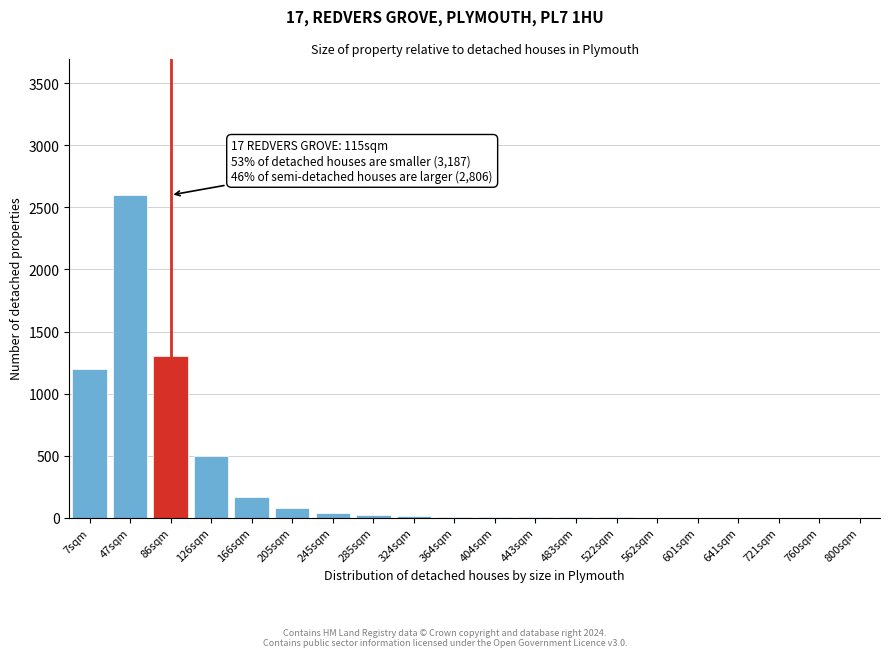

What is the maximum value shown in the chart?

2600